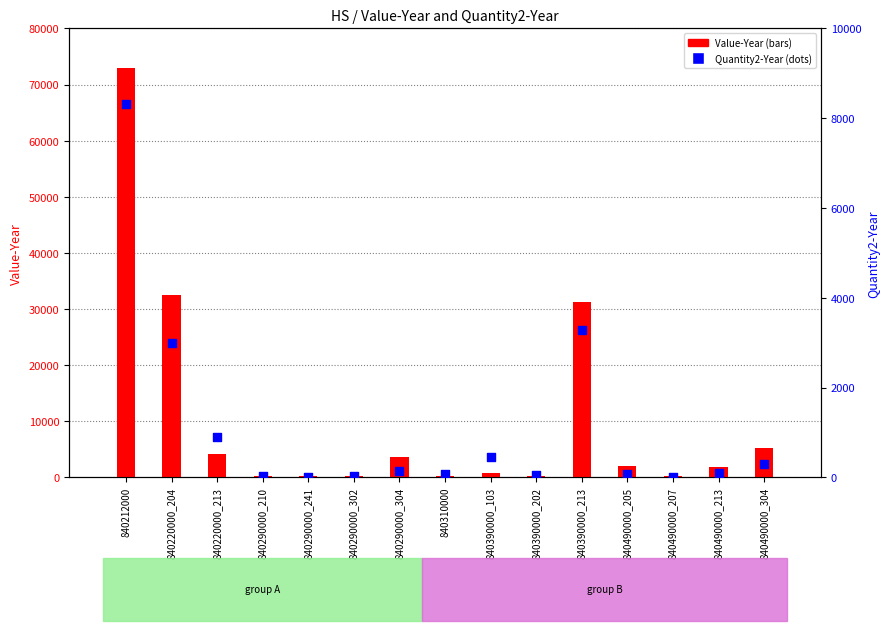

Which series has the largest Y range (max minus min)?

Value-Year